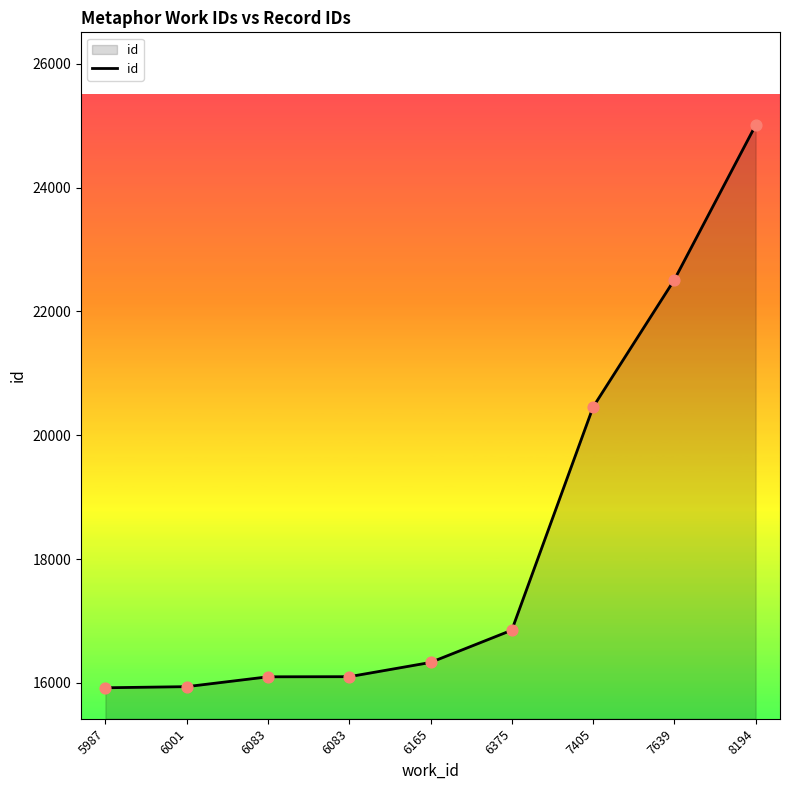

What is the change in value from 7405 to 8194?

+4552